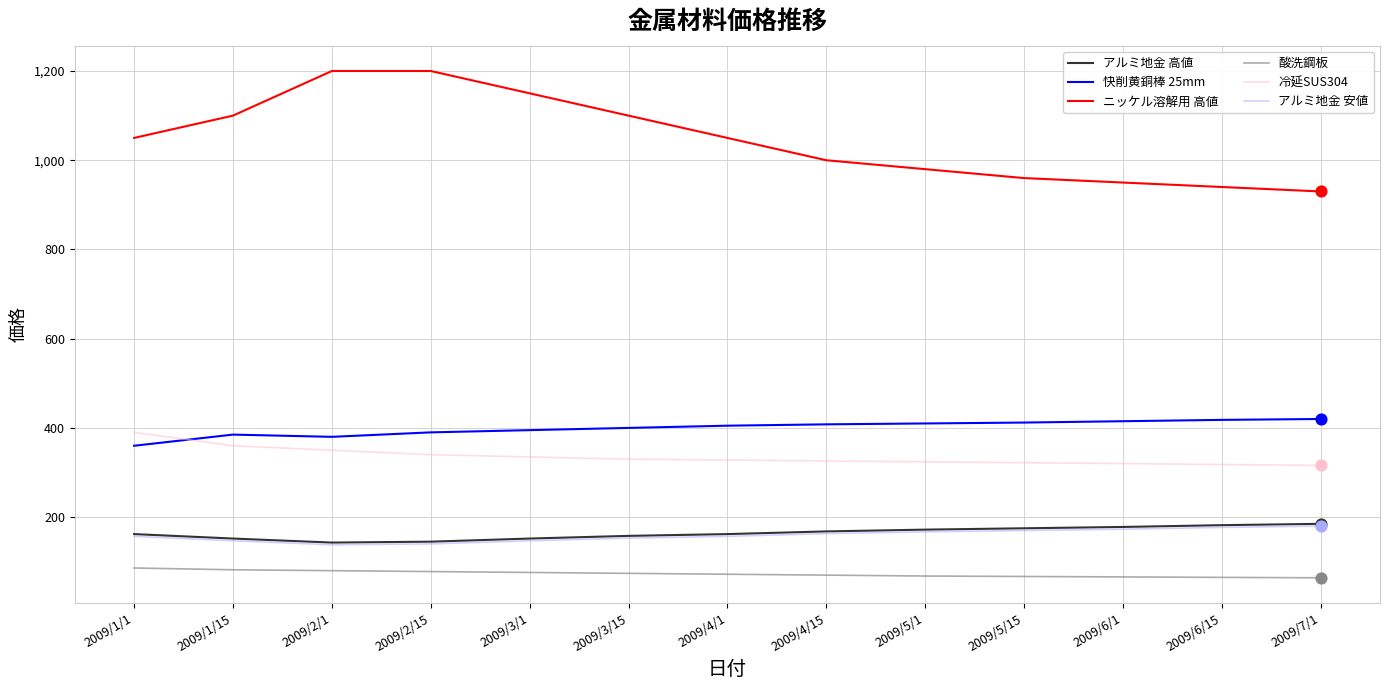

What is the difference between the highest and lowest values at 2009/3/15?

1026